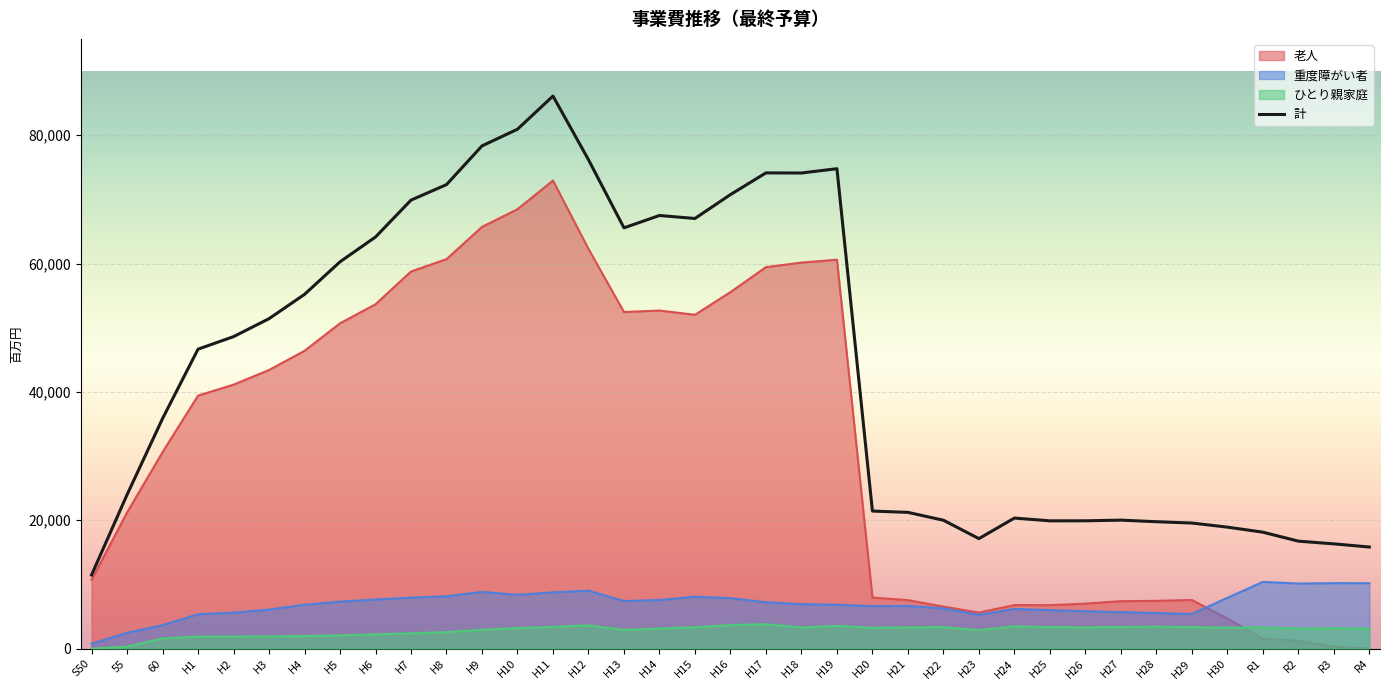

Between H3 and 55, which is larger?

H3